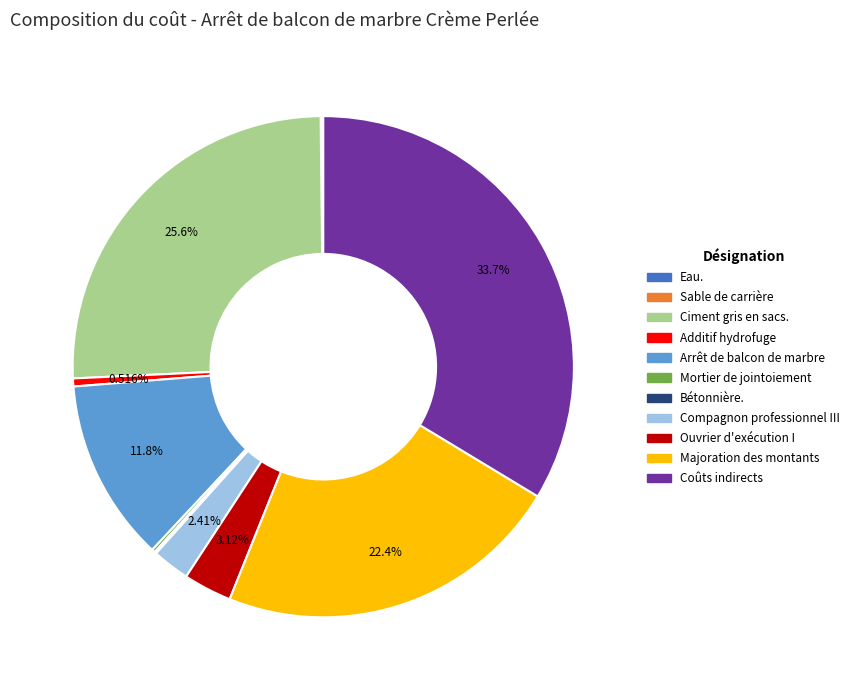

To the nearest percent, what percentage of the pie is Additif hydrofuge?

1%